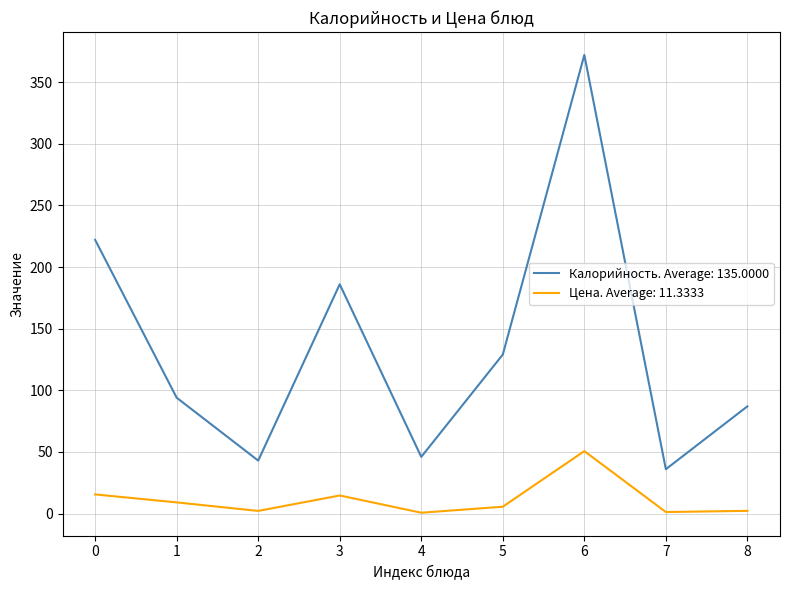

How many distinct data groups are displayed?

2